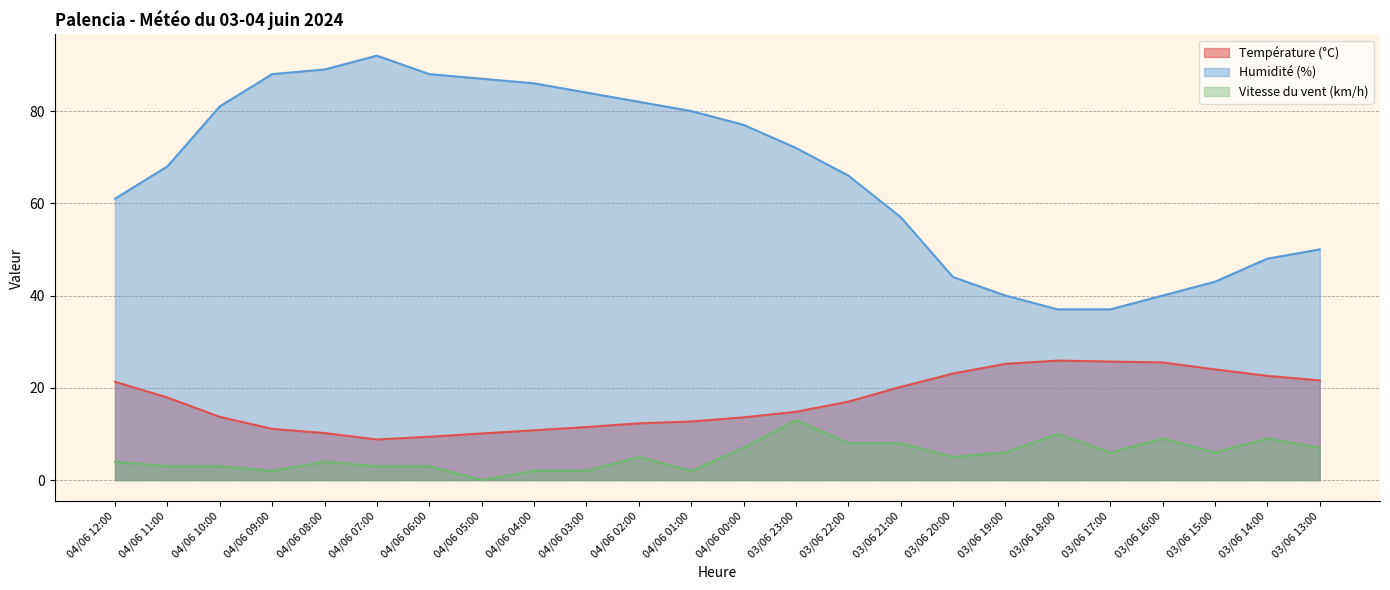

What is the difference between the Humidité (%) values at 03/06 15:00 and 03/06 16:00?

3.0